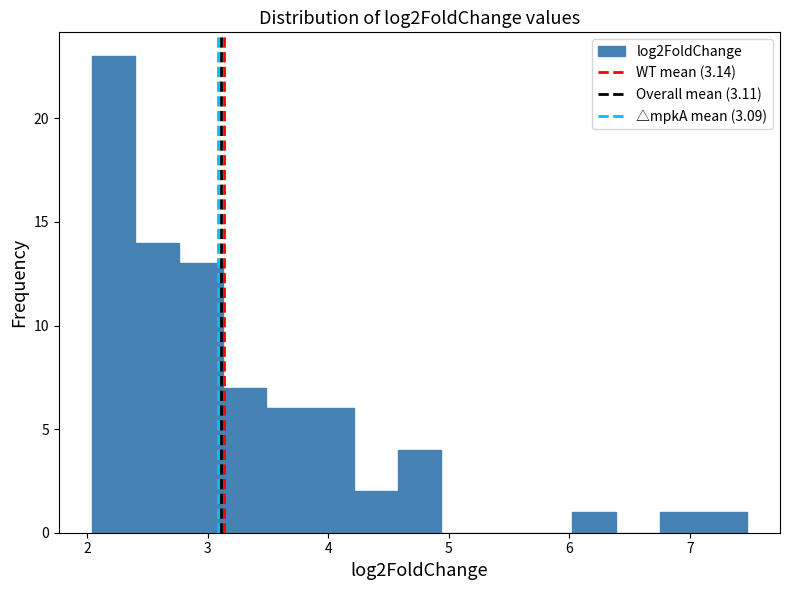

Read against the x-axis, roughly where is the centre of the tallest bar?

2.2